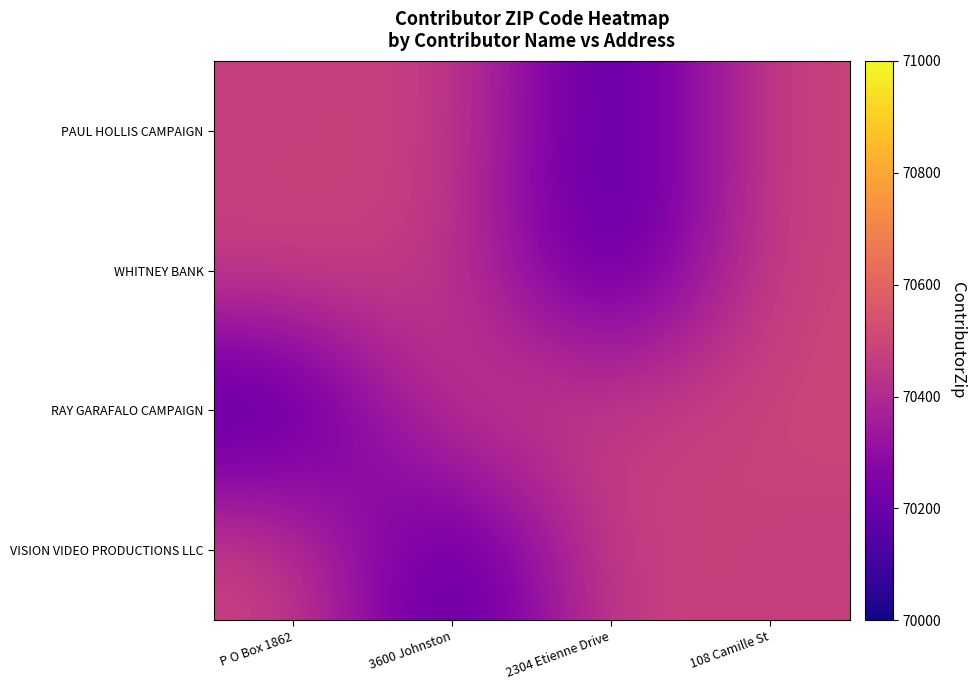

What is the smallest value displayed?

70075